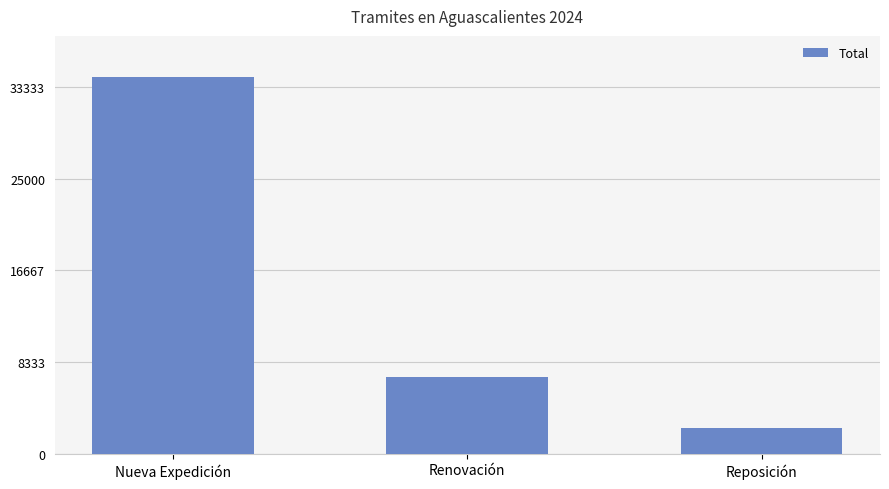

What is the maximum value shown in the chart?

34257